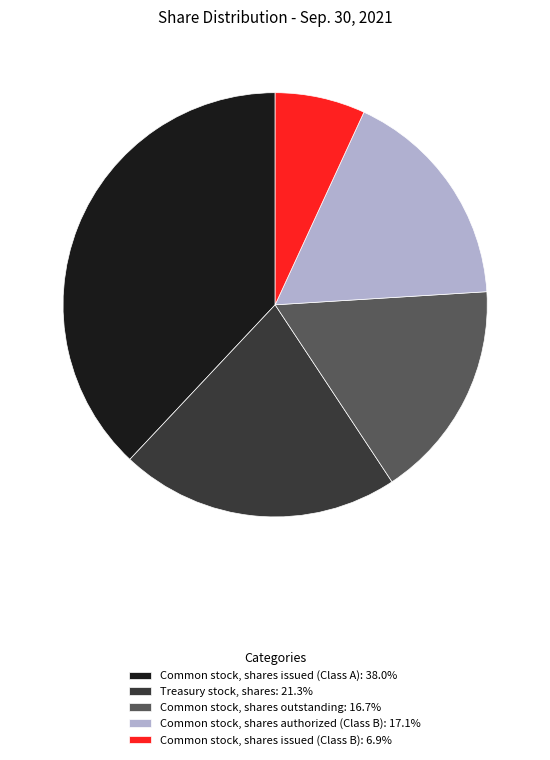

True or false: Common stock, shares issued (Class A) accounts for 32% of the total.

False